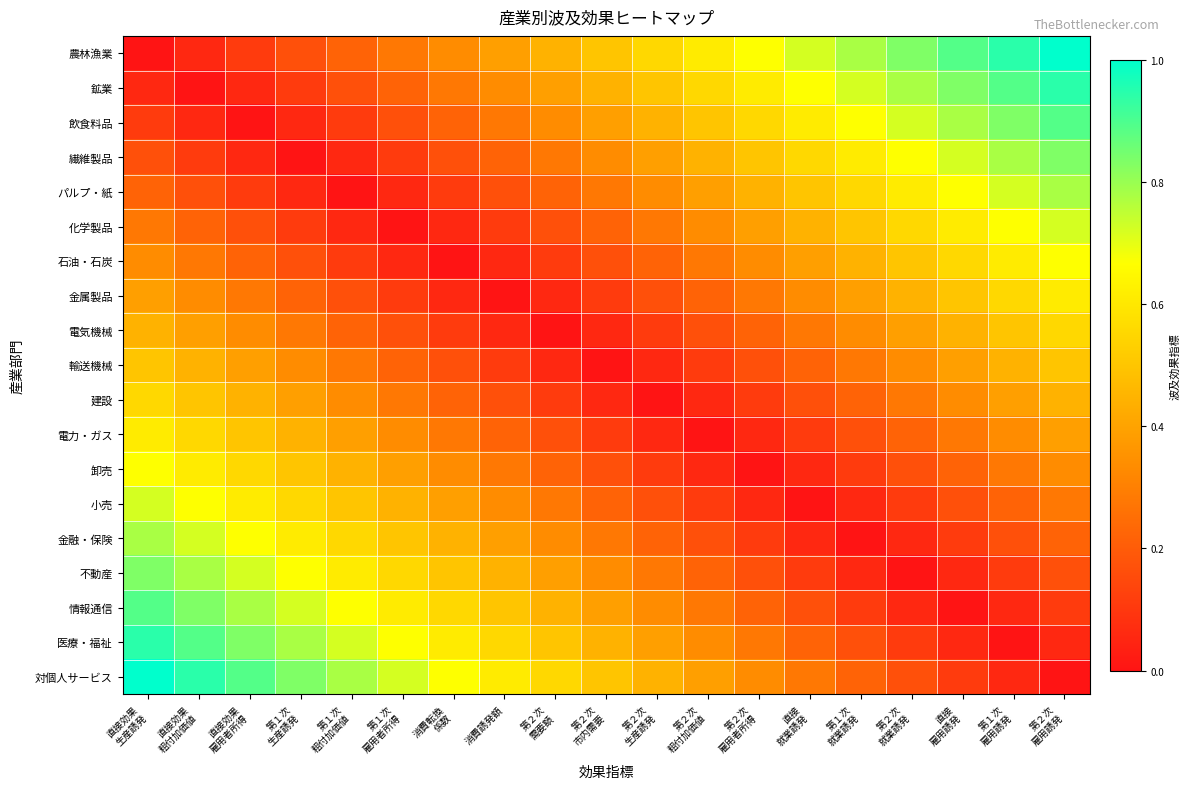

Reading right to left, extract all data points from this chart.

農林漁業: 第２次
雇用誘発=1.0	第１次
雇用誘発=0.9	直接
雇用誘発=0.9	第２次
就業誘発=0.8	第１次
就業誘発=0.8	直接
就業誘発=0.7	第２次
雇用者所得=0.7	第２次
粗付加価値=0.6	第２次
生産誘発=0.6	第２次
市内需要=0.5	第２次
需要額=0.4	消費誘発額=0.4	消費転換
係数=0.3	第１次
雇用者所得=0.3	第１次
粗付加価値=0.2	第１次
生産誘発=0.2	直接効果
雇用者所得=0.1	直接効果
粗付加価値=0.1	直接効果
生産誘発=0.0
鉱業: 第２次
雇用誘発=0.9	第１次
雇用誘発=0.9	直接
雇用誘発=0.8	第２次
就業誘発=0.8	第１次
就業誘発=0.7	直接
就業誘発=0.7	第２次
雇用者所得=0.6	第２次
粗付加価値=0.6	第２次
生産誘発=0.5	第２次
市内需要=0.4	第２次
需要額=0.4	消費誘発額=0.3	消費転換
係数=0.3	第１次
雇用者所得=0.2	第１次
粗付加価値=0.2	第１次
生産誘発=0.1	直接効果
雇用者所得=0.1	直接効果
粗付加価値=0.0	直接効果
生産誘発=0.1
飲食料品: 第２次
雇用誘発=0.9	第１次
雇用誘発=0.8	直接
雇用誘発=0.8	第２次
就業誘発=0.7	第１次
就業誘発=0.7	直接
就業誘発=0.6	第２次
雇用者所得=0.6	第２次
粗付加価値=0.5	第２次
生産誘発=0.4	第２次
市内需要=0.4	第２次
需要額=0.3	消費誘発額=0.3	消費転換
係数=0.2	第１次
雇用者所得=0.2	第１次
粗付加価値=0.1	第１次
生産誘発=0.1	直接効果
雇用者所得=0.0	直接効果
粗付加価値=0.1	直接効果
生産誘発=0.1
繊維製品: 第２次
雇用誘発=0.8	第１次
雇用誘発=0.8	直接
雇用誘発=0.7	第２次
就業誘発=0.7	第１次
就業誘発=0.6	直接
就業誘発=0.6	第２次
雇用者所得=0.5	第２次
粗付加価値=0.4	第２次
生産誘発=0.4	第２次
市内需要=0.3	第２次
需要額=0.3	消費誘発額=0.2	消費転換
係数=0.2	第１次
雇用者所得=0.1	第１次
粗付加価値=0.1	第１次
生産誘発=0.0	直接効果
雇用者所得=0.1	直接効果
粗付加価値=0.1	直接効果
生産誘発=0.2
パルプ・紙: 第２次
雇用誘発=0.8	第１次
雇用誘発=0.7	直接
雇用誘発=0.7	第２次
就業誘発=0.6	第１次
就業誘発=0.6	直接
就業誘発=0.5	第２次
雇用者所得=0.4	第２次
粗付加価値=0.4	第２次
生産誘発=0.3	第２次
市内需要=0.3	第２次
需要額=0.2	消費誘発額=0.2	消費転換
係数=0.1	第１次
雇用者所得=0.1	第１次
粗付加価値=0.0	第１次
生産誘発=0.1	直接効果
雇用者所得=0.1	直接効果
粗付加価値=0.2	直接効果
生産誘発=0.2
化学製品: 第２次
雇用誘発=0.7	第１次
雇用誘発=0.7	直接
雇用誘発=0.6	第２次
就業誘発=0.6	第１次
就業誘発=0.5	直接
就業誘発=0.4	第２次
雇用者所得=0.4	第２次
粗付加価値=0.3	第２次
生産誘発=0.3	第２次
市内需要=0.2	第２次
需要額=0.2	消費誘発額=0.1	消費転換
係数=0.1	第１次
雇用者所得=0.0	第１次
粗付加価値=0.1	第１次
生産誘発=0.1	直接効果
雇用者所得=0.2	直接効果
粗付加価値=0.2	直接効果
生産誘発=0.3
石油・石炭: 第２次
雇用誘発=0.7	第１次
雇用誘発=0.6	直接
雇用誘発=0.6	第２次
就業誘発=0.5	第１次
就業誘発=0.4	直接
就業誘発=0.4	第２次
雇用者所得=0.3	第２次
粗付加価値=0.3	第２次
生産誘発=0.2	第２次
市内需要=0.2	第２次
需要額=0.1	消費誘発額=0.1	消費転換
係数=0.0	第１次
雇用者所得=0.1	第１次
粗付加価値=0.1	第１次
生産誘発=0.2	直接効果
雇用者所得=0.2	直接効果
粗付加価値=0.3	直接効果
生産誘発=0.3
金属製品: 第２次
雇用誘発=0.6	第１次
雇用誘発=0.6	直接
雇用誘発=0.5	第２次
就業誘発=0.4	第１次
就業誘発=0.4	直接
就業誘発=0.3	第２次
雇用者所得=0.3	第２次
粗付加価値=0.2	第２次
生産誘発=0.2	第２次
市内需要=0.1	第２次
需要額=0.1	消費誘発額=0.0	消費転換
係数=0.1	第１次
雇用者所得=0.1	第１次
粗付加価値=0.2	第１次
生産誘発=0.2	直接効果
雇用者所得=0.3	直接効果
粗付加価値=0.3	直接効果
生産誘発=0.4
電気機械: 第２次
雇用誘発=0.6	第１次
雇用誘発=0.5	直接
雇用誘発=0.4	第２次
就業誘発=0.4	第１次
就業誘発=0.3	直接
就業誘発=0.3	第２次
雇用者所得=0.2	第２次
粗付加価値=0.2	第２次
生産誘発=0.1	第２次
市内需要=0.1	第２次
需要額=0.0	消費誘発額=0.1	消費転換
係数=0.1	第１次
雇用者所得=0.2	第１次
粗付加価値=0.2	第１次
生産誘発=0.3	直接効果
雇用者所得=0.3	直接効果
粗付加価値=0.4	直接効果
生産誘発=0.4
輸送機械: 第２次
雇用誘発=0.5	第１次
雇用誘発=0.4	直接
雇用誘発=0.4	第２次
就業誘発=0.3	第１次
就業誘発=0.3	直接
就業誘発=0.2	第２次
雇用者所得=0.2	第２次
粗付加価値=0.1	第２次
生産誘発=0.1	第２次
市内需要=0.0	第２次
需要額=0.1	消費誘発額=0.1	消費転換
係数=0.2	第１次
雇用者所得=0.2	第１次
粗付加価値=0.3	第１次
生産誘発=0.3	直接効果
雇用者所得=0.4	直接効果
粗付加価値=0.4	直接効果
生産誘発=0.5
建設: 第２次
雇用誘発=0.4	第１次
雇用誘発=0.4	直接
雇用誘発=0.3	第２次
就業誘発=0.3	第１次
就業誘発=0.2	直接
就業誘発=0.2	第２次
雇用者所得=0.1	第２次
粗付加価値=0.1	第２次
生産誘発=0.0	第２次
市内需要=0.1	第２次
需要額=0.1	消費誘発額=0.2	消費転換
係数=0.2	第１次
雇用者所得=0.3	第１次
粗付加価値=0.3	第１次
生産誘発=0.4	直接効果
雇用者所得=0.4	直接効果
粗付加価値=0.5	直接効果
生産誘発=0.6
電力・ガス: 第２次
雇用誘発=0.4	第１次
雇用誘発=0.3	直接
雇用誘発=0.3	第２次
就業誘発=0.2	第１次
就業誘発=0.2	直接
就業誘発=0.1	第２次
雇用者所得=0.1	第２次
粗付加価値=0.0	第２次
生産誘発=0.1	第２次
市内需要=0.1	第２次
需要額=0.2	消費誘発額=0.2	消費転換
係数=0.3	第１次
雇用者所得=0.3	第１次
粗付加価値=0.4	第１次
生産誘発=0.4	直接効果
雇用者所得=0.5	直接効果
粗付加価値=0.6	直接効果
生産誘発=0.6
卸売: 第２次
雇用誘発=0.3	第１次
雇用誘発=0.3	直接
雇用誘発=0.2	第２次
就業誘発=0.2	第１次
就業誘発=0.1	直接
就業誘発=0.1	第２次
雇用者所得=0.0	第２次
粗付加価値=0.1	第２次
生産誘発=0.1	第２次
市内需要=0.2	第２次
需要額=0.2	消費誘発額=0.3	消費転換
係数=0.3	第１次
雇用者所得=0.4	第１次
粗付加価値=0.4	第１次
生産誘発=0.5	直接効果
雇用者所得=0.6	直接効果
粗付加価値=0.6	直接効果
生産誘発=0.7
小売: 第２次
雇用誘発=0.3	第１次
雇用誘発=0.2	直接
雇用誘発=0.2	第２次
就業誘発=0.1	第１次
就業誘発=0.1	直接
就業誘発=0.0	第２次
雇用者所得=0.1	第２次
粗付加価値=0.1	第２次
生産誘発=0.2	第２次
市内需要=0.2	第２次
需要額=0.3	消費誘発額=0.3	消費転換
係数=0.4	第１次
雇用者所得=0.4	第１次
粗付加価値=0.5	第１次
生産誘発=0.6	直接効果
雇用者所得=0.6	直接効果
粗付加価値=0.7	直接効果
生産誘発=0.7
金融・保険: 第２次
雇用誘発=0.2	第１次
雇用誘発=0.2	直接
雇用誘発=0.1	第２次
就業誘発=0.1	第１次
就業誘発=0.0	直接
就業誘発=0.1	第２次
雇用者所得=0.1	第２次
粗付加価値=0.2	第２次
生産誘発=0.2	第２次
市内需要=0.3	第２次
需要額=0.3	消費誘発額=0.4	消費転換
係数=0.4	第１次
雇用者所得=0.5	第１次
粗付加価値=0.6	第１次
生産誘発=0.6	直接効果
雇用者所得=0.7	直接効果
粗付加価値=0.7	直接効果
生産誘発=0.8
不動産: 第２次
雇用誘発=0.2	第１次
雇用誘発=0.1	直接
雇用誘発=0.1	第２次
就業誘発=0.0	第１次
就業誘発=0.1	直接
就業誘発=0.1	第２次
雇用者所得=0.2	第２次
粗付加価値=0.2	第２次
生産誘発=0.3	第２次
市内需要=0.3	第２次
需要額=0.4	消費誘発額=0.4	消費転換
係数=0.5	第１次
雇用者所得=0.6	第１次
粗付加価値=0.6	第１次
生産誘発=0.7	直接効果
雇用者所得=0.7	直接効果
粗付加価値=0.8	直接効果
生産誘発=0.8
情報通信: 第２次
雇用誘発=0.1	第１次
雇用誘発=0.1	直接
雇用誘発=0.0	第２次
就業誘発=0.1	第１次
就業誘発=0.1	直接
就業誘発=0.2	第２次
雇用者所得=0.2	第２次
粗付加価値=0.3	第２次
生産誘発=0.3	第２次
市内需要=0.4	第２次
需要額=0.4	消費誘発額=0.5	消費転換
係数=0.6	第１次
雇用者所得=0.6	第１次
粗付加価値=0.7	第１次
生産誘発=0.7	直接効果
雇用者所得=0.8	直接効果
粗付加価値=0.8	直接効果
生産誘発=0.9
医療・福祉: 第２次
雇用誘発=0.1	第１次
雇用誘発=0.0	直接
雇用誘発=0.1	第２次
就業誘発=0.1	第１次
就業誘発=0.2	直接
就業誘発=0.2	第２次
雇用者所得=0.3	第２次
粗付加価値=0.3	第２次
生産誘発=0.4	第２次
市内需要=0.4	第２次
需要額=0.5	消費誘発額=0.6	消費転換
係数=0.6	第１次
雇用者所得=0.7	第１次
粗付加価値=0.7	第１次
生産誘発=0.8	直接効果
雇用者所得=0.8	直接効果
粗付加価値=0.9	直接効果
生産誘発=0.9
対個人サービス: 第２次
雇用誘発=0.0	第１次
雇用誘発=0.1	直接
雇用誘発=0.1	第２次
就業誘発=0.2	第１次
就業誘発=0.2	直接
就業誘発=0.3	第２次
雇用者所得=0.3	第２次
粗付加価値=0.4	第２次
生産誘発=0.4	第２次
市内需要=0.5	第２次
需要額=0.6	消費誘発額=0.6	消費転換
係数=0.7	第１次
雇用者所得=0.7	第１次
粗付加価値=0.8	第１次
生産誘発=0.8	直接効果
雇用者所得=0.9	直接効果
粗付加価値=0.9	直接効果
生産誘発=1.0